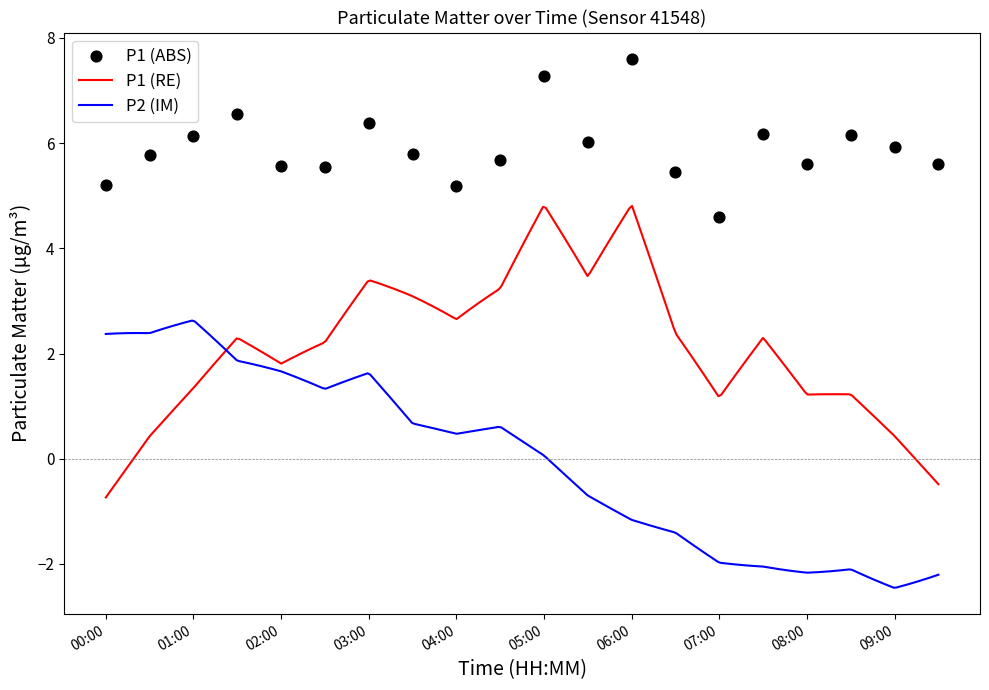

What is the change in value from 04:30 to 07:00?

-1.1